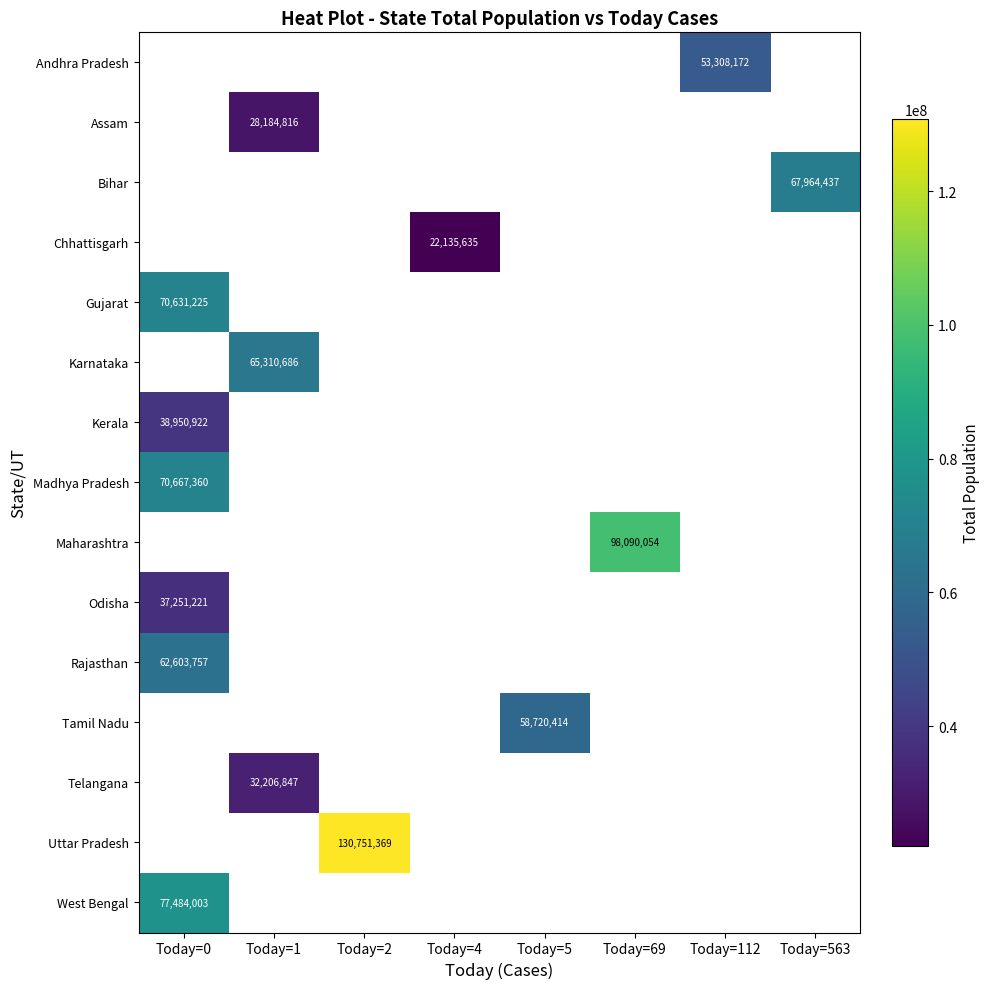

At which category does the chart reach its minimum across all series?

Today=4